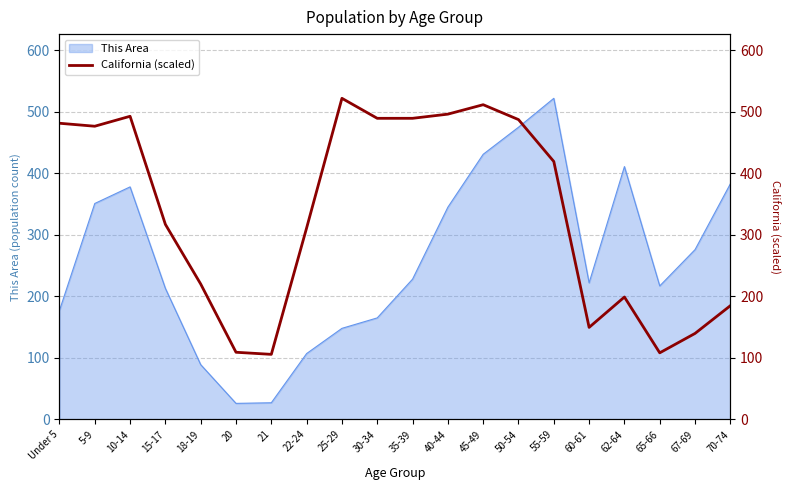

Is it true that the value at 62-64 is 198.9?

True